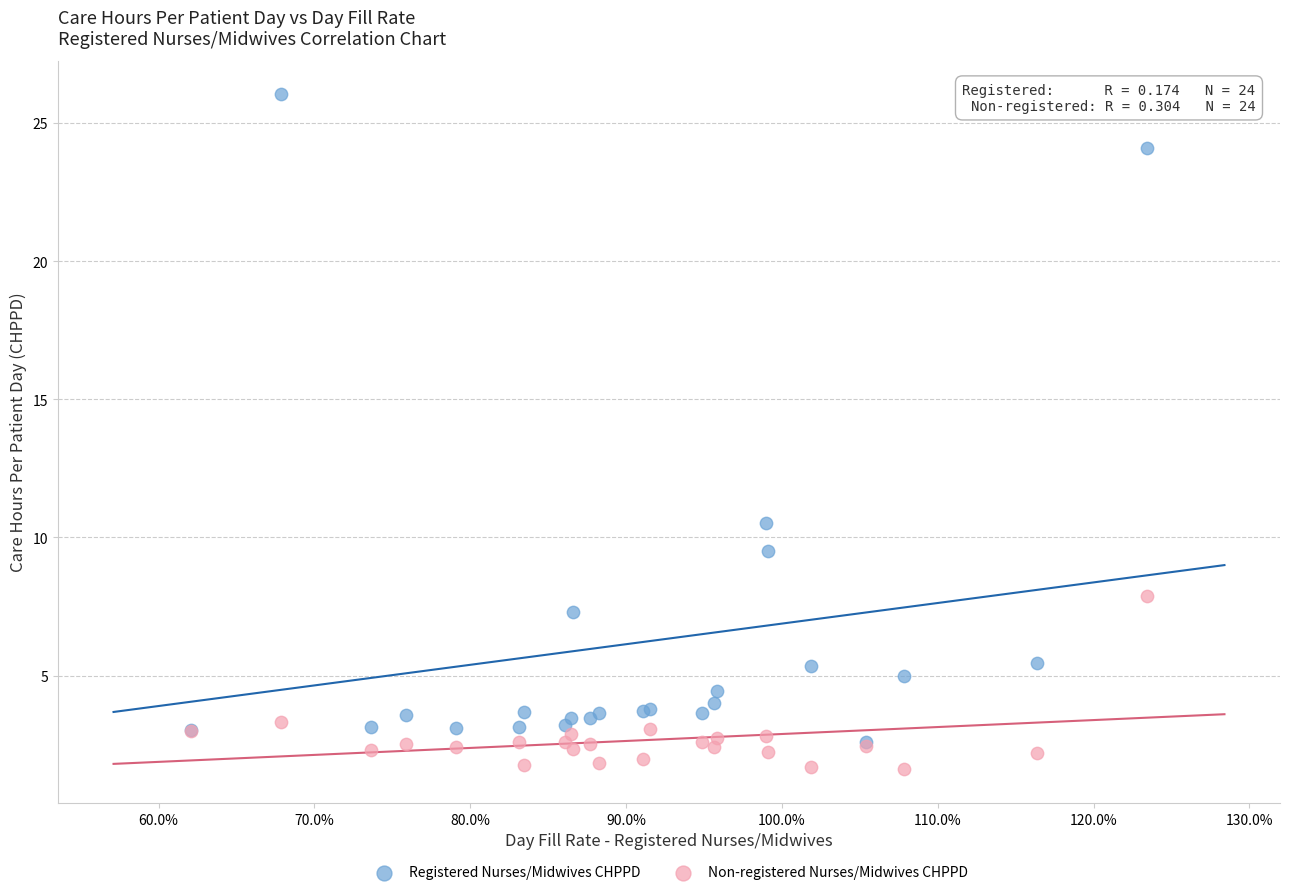

In the Registered Nurses/Midwives CHPPD series, what Y value is closest to 14?

10.5